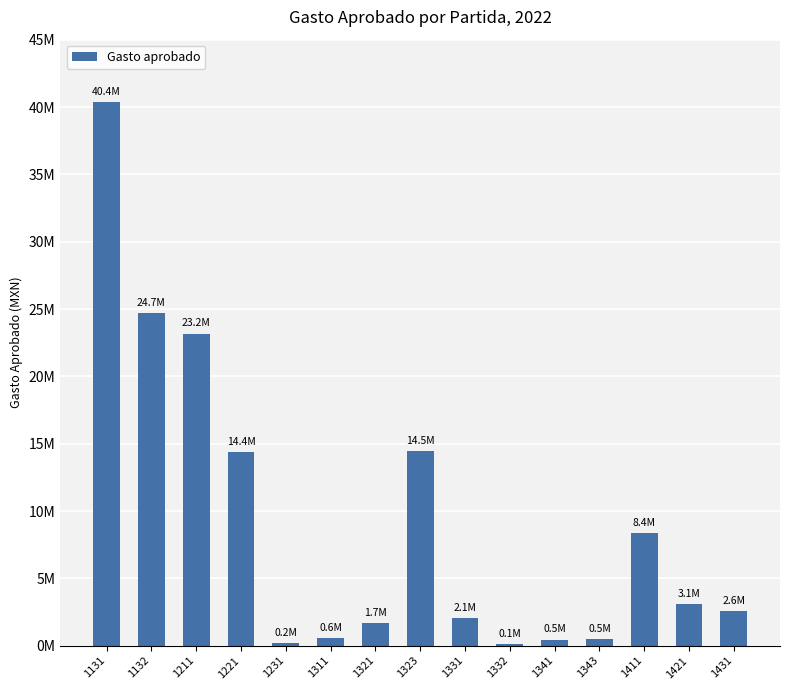

What is the smallest value displayed?

102218